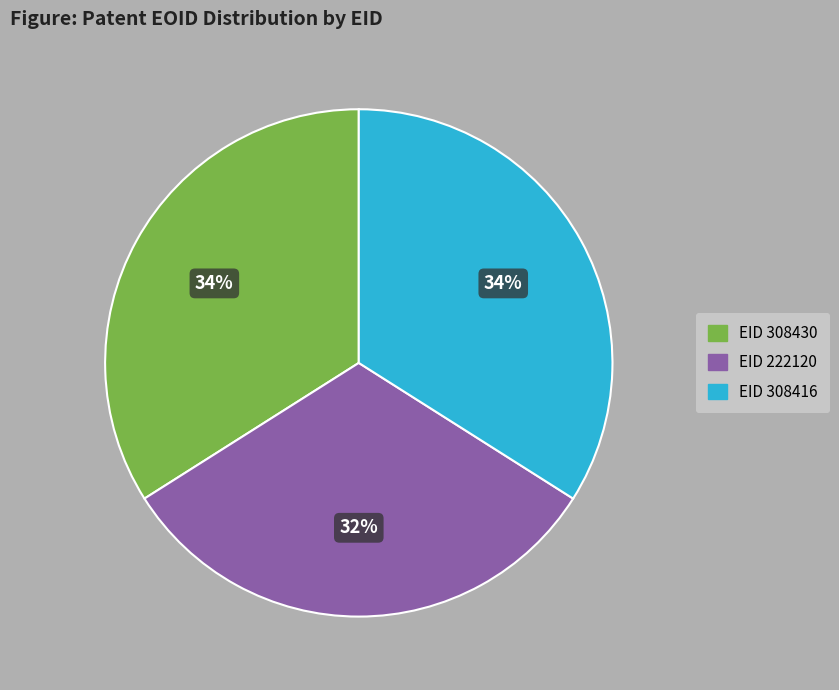

The EID 308416 slice represents 34% of the pie. True or false?

True